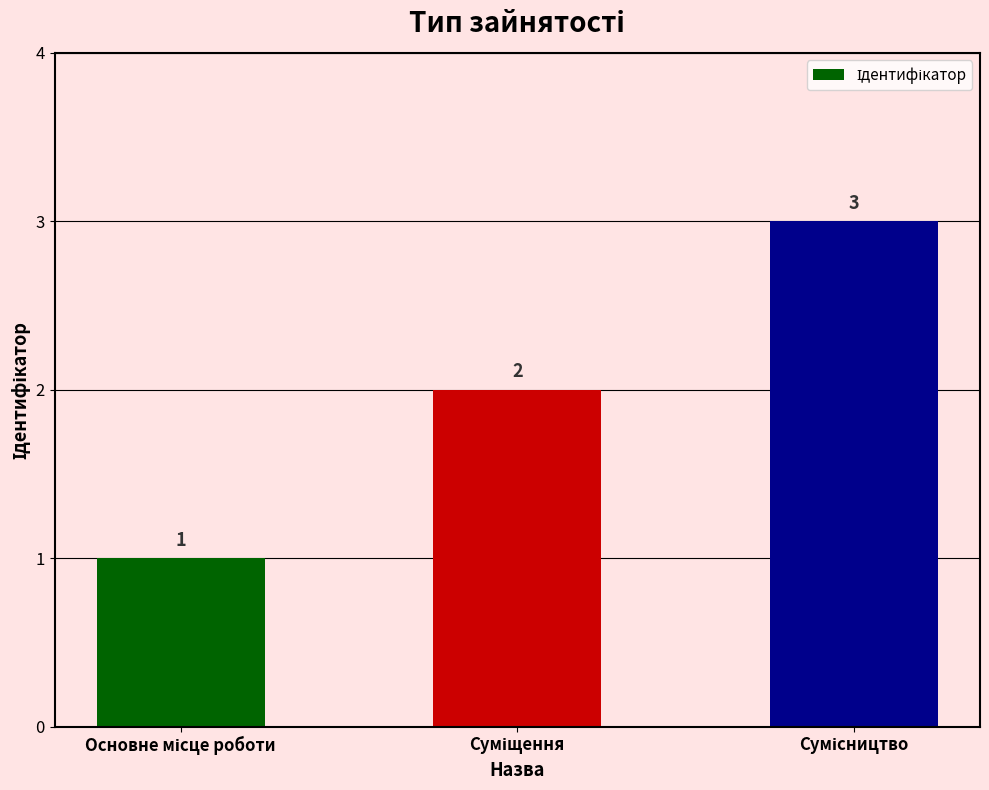

What is the greatest value displayed?

3